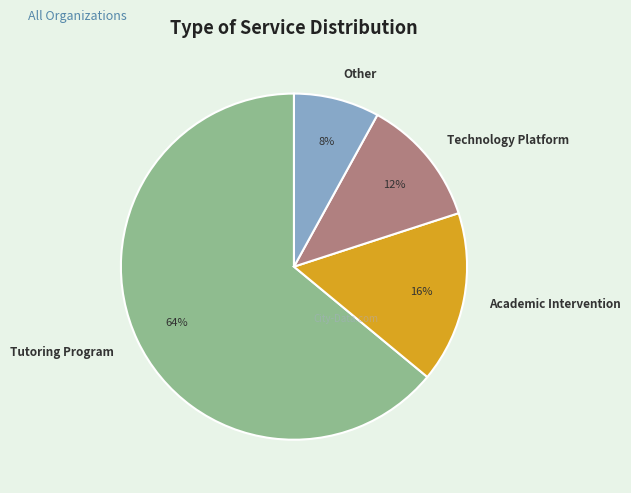

To the nearest percent, what portion does Tutoring Program represent?

64%